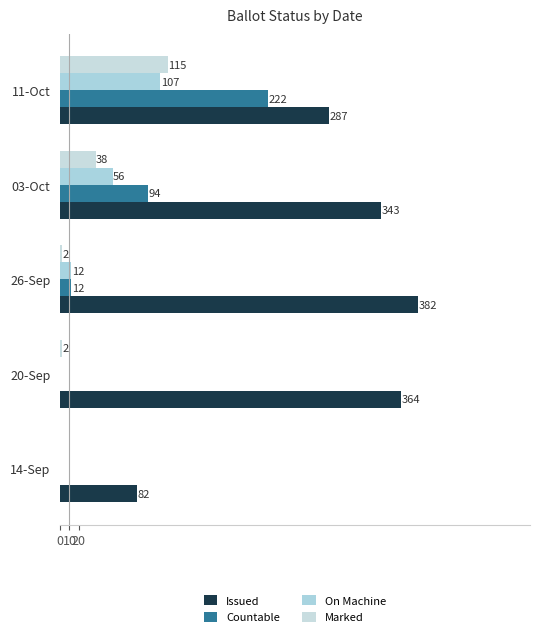

How many values in Marked are above zero?

4